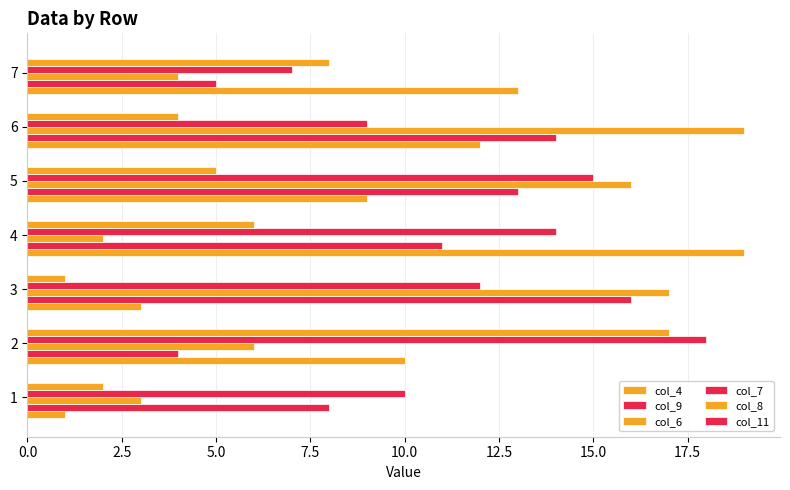

How many data points does each series have?

7